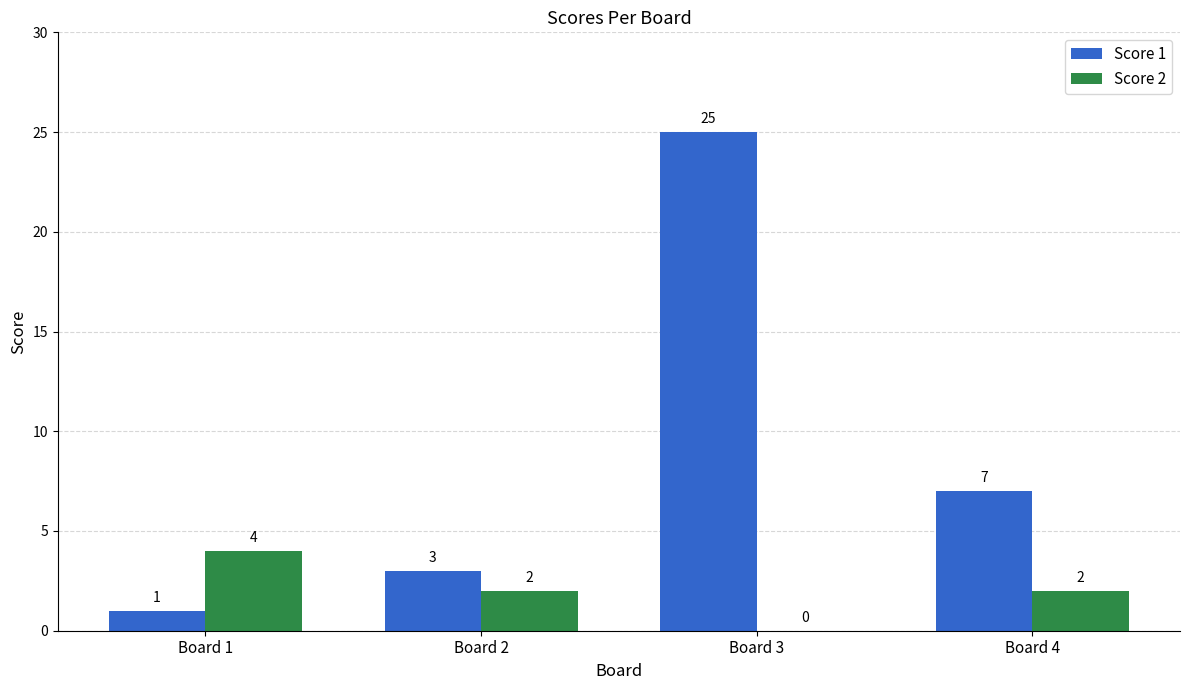

At which label does Score 1 reach its peak?

Board 3